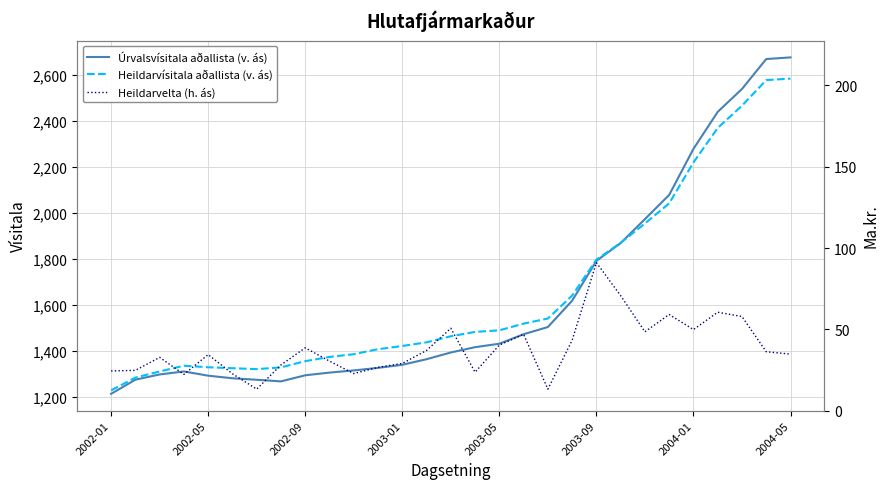

The value of Úrvalsvísitala aðallista (v. ás) at 2003-05 is 2369.1. True or false?

False